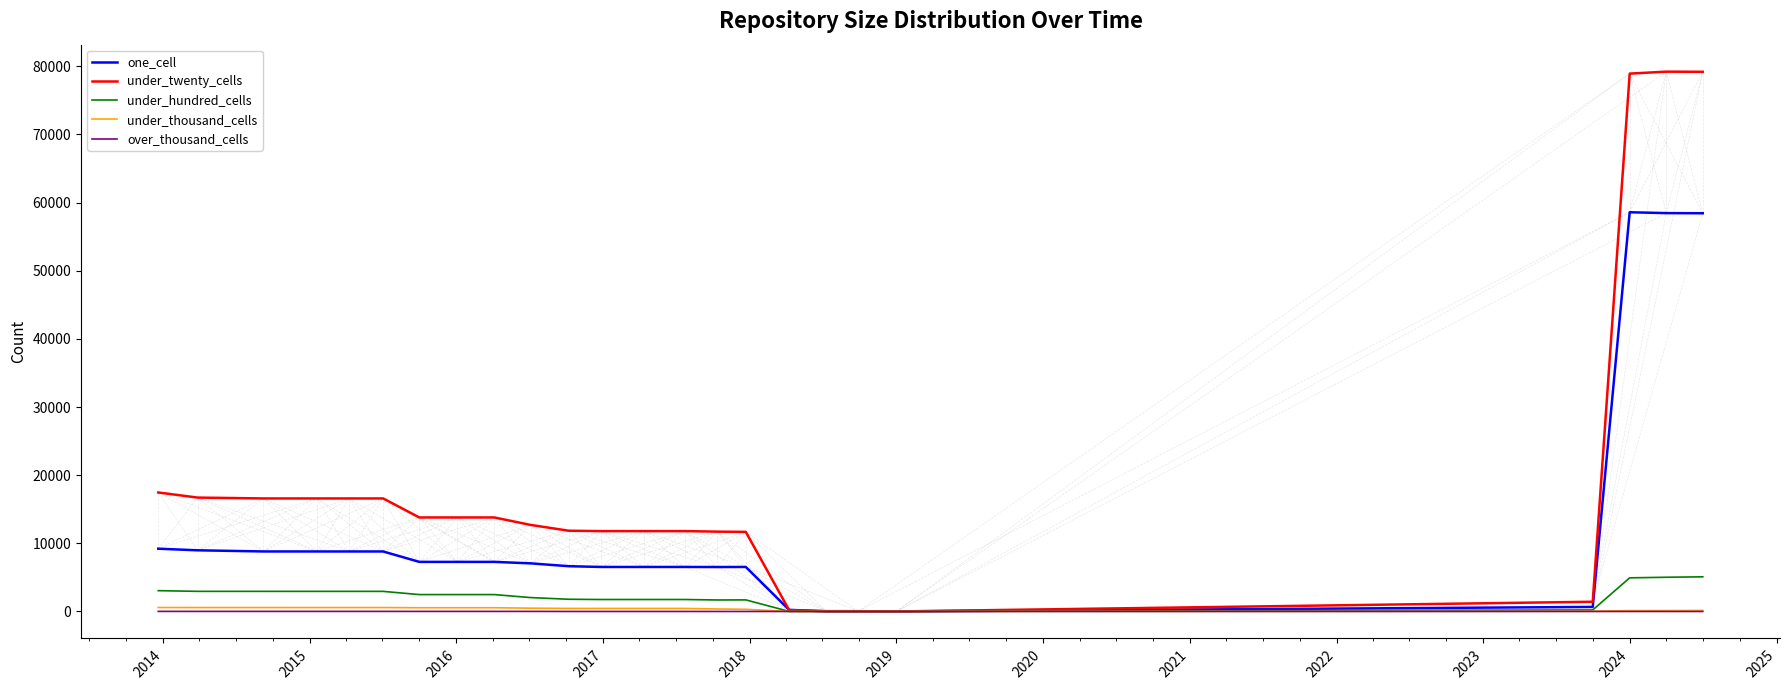

Which series has the largest range (max minus min)?

under_twenty_cells